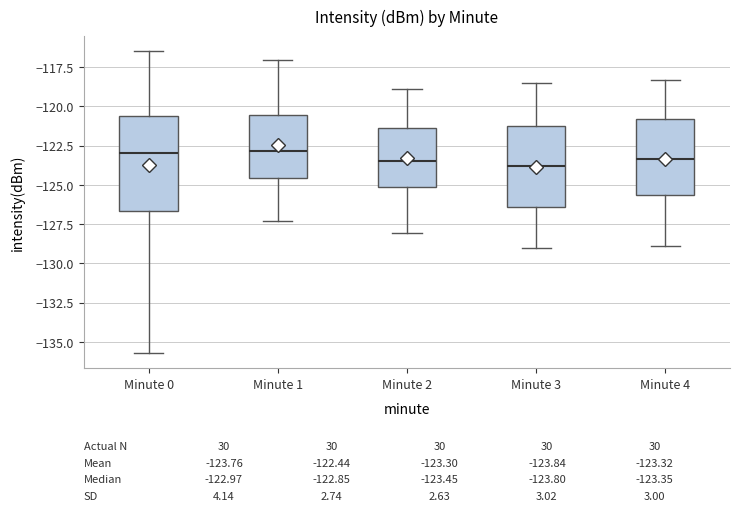

Comparing the boxes themselves (not the whiskers), which one is the tallest?

Minute 0